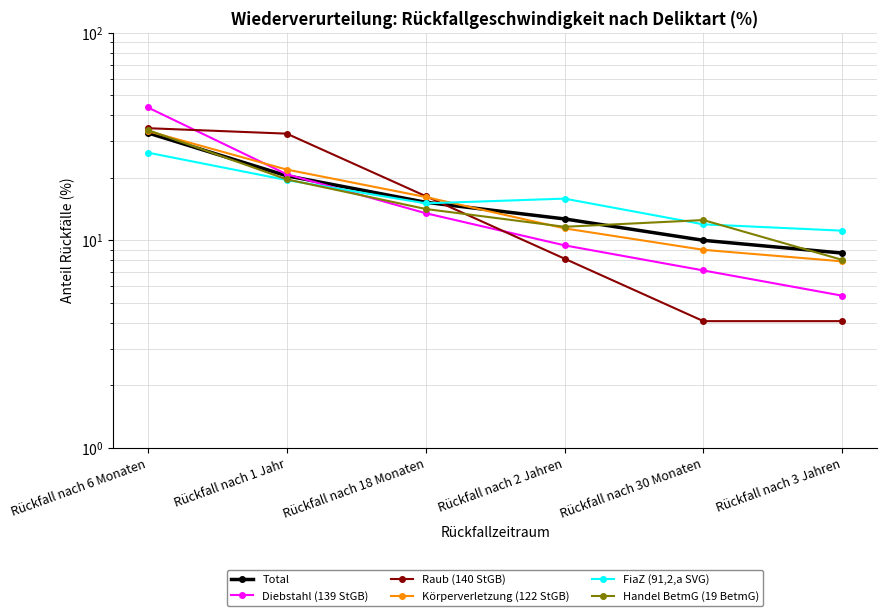

At how many categories does at least one series exceed 19?

2